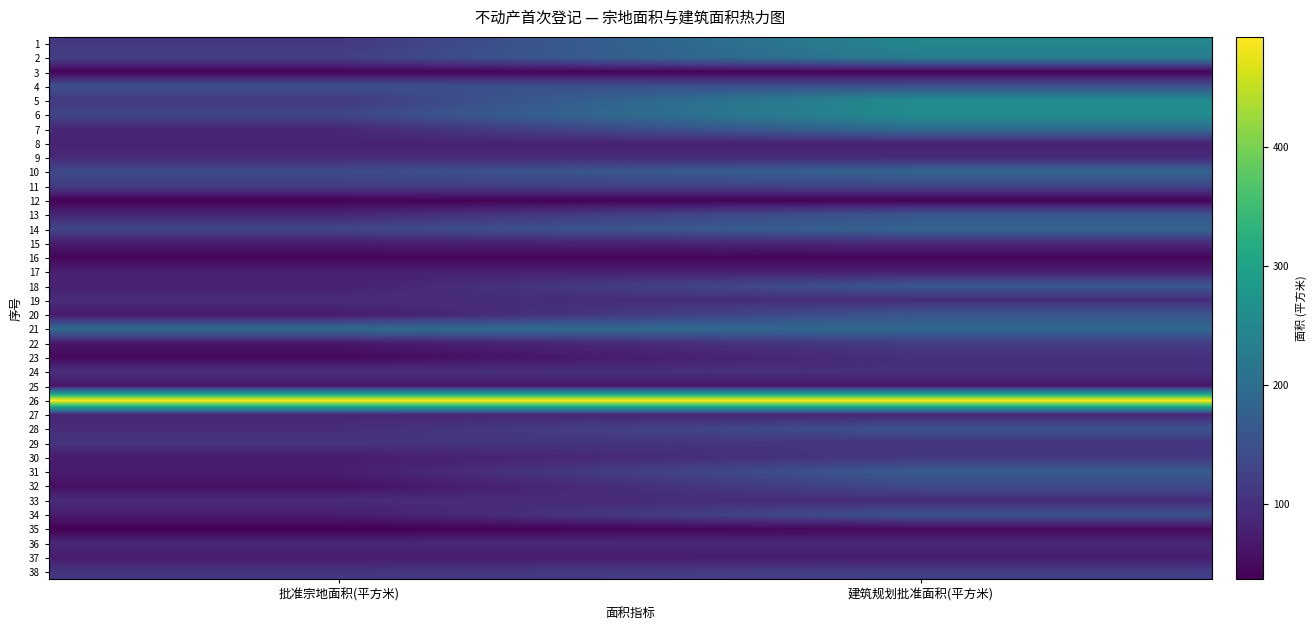

At which category does the chart reach its minimum across all series?

批准宗地面积(平方米)